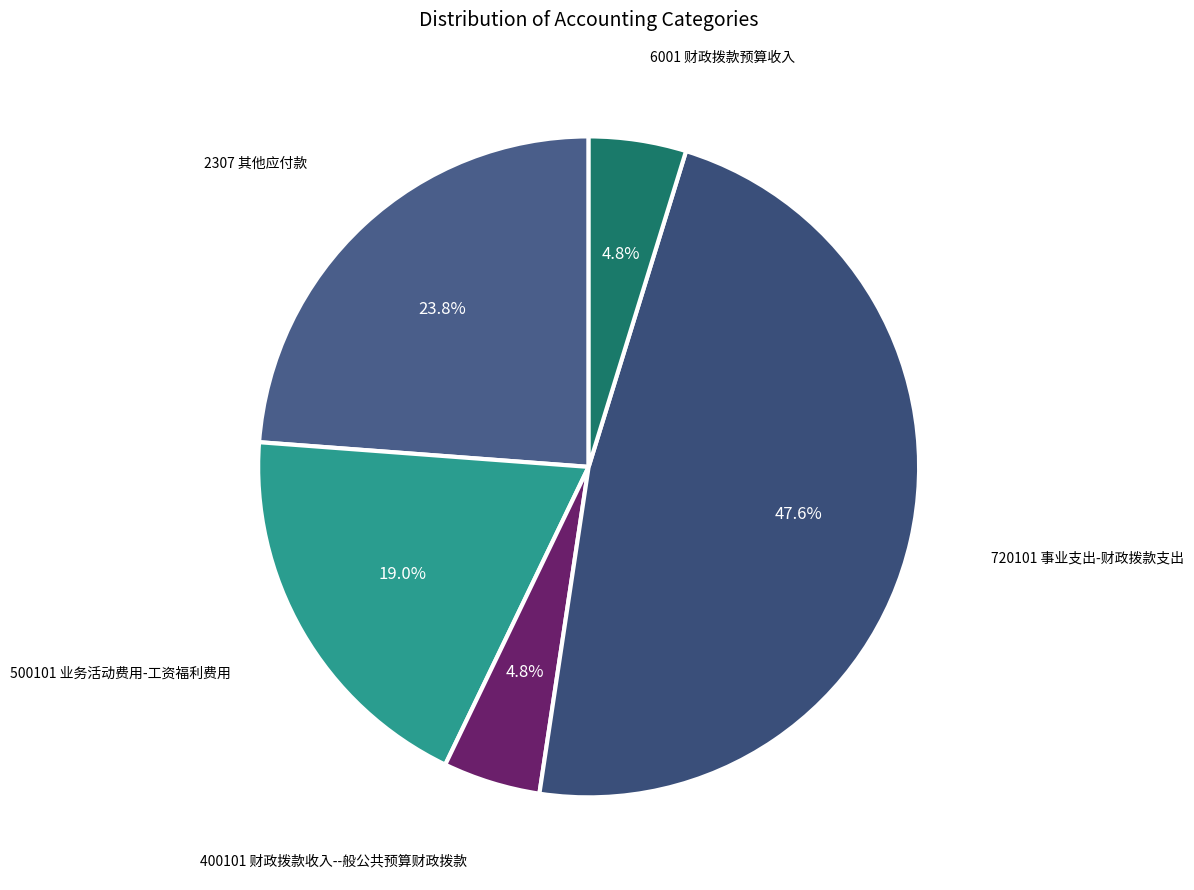

How many segments does this pie chart have?

5